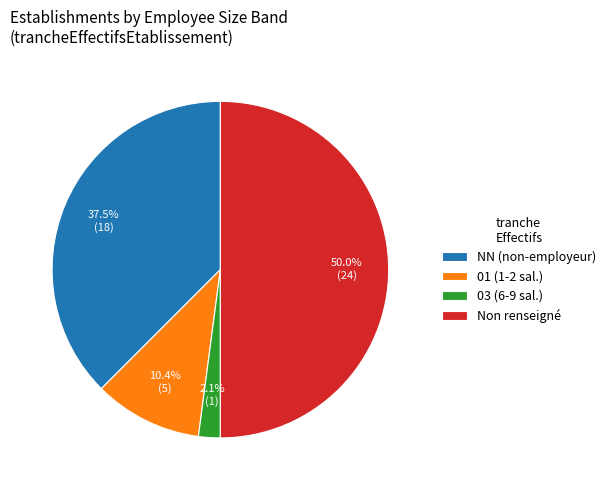

Between NN (non-employeur) and 01 (1-2 sal.), which is larger?

NN (non-employeur)